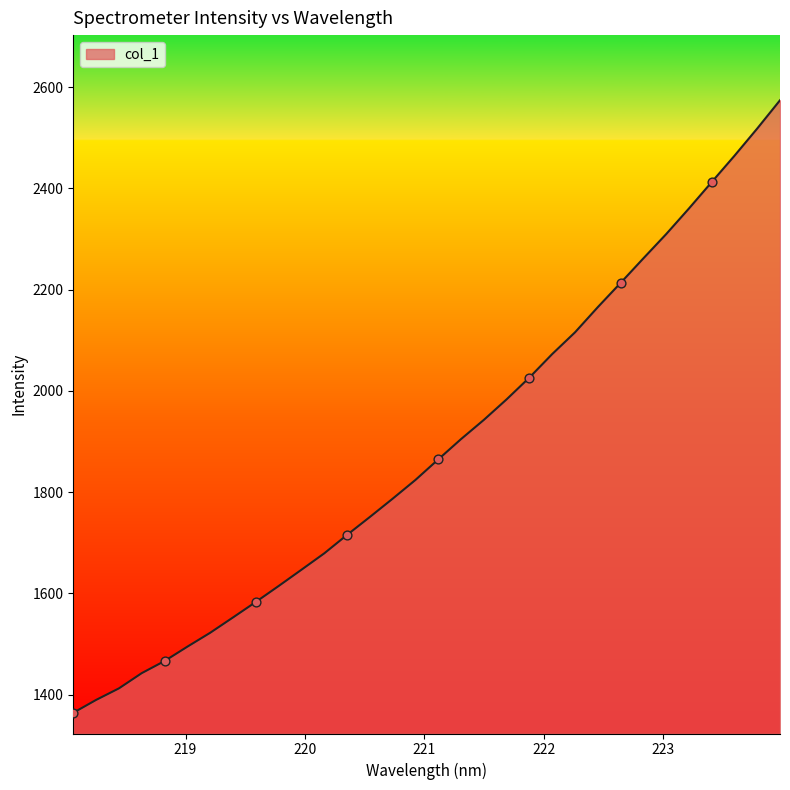

What is the smallest value displayed?

1364.0